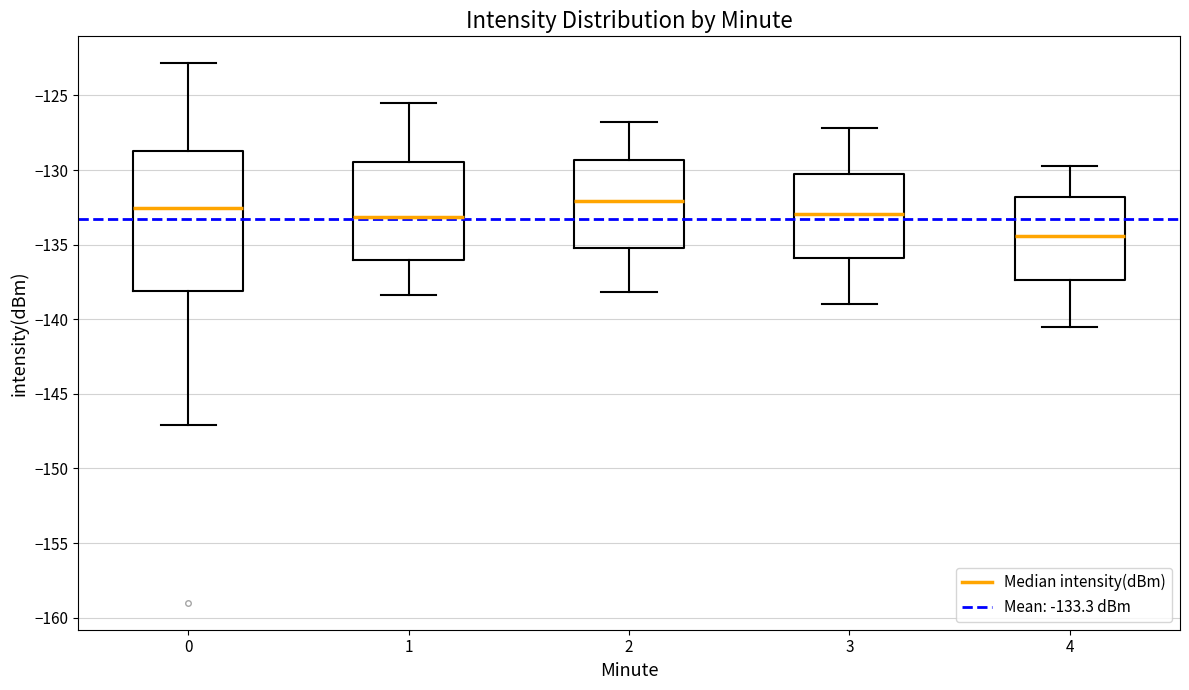

Which box is the tallest, from its lower edge to its upper edge?

0